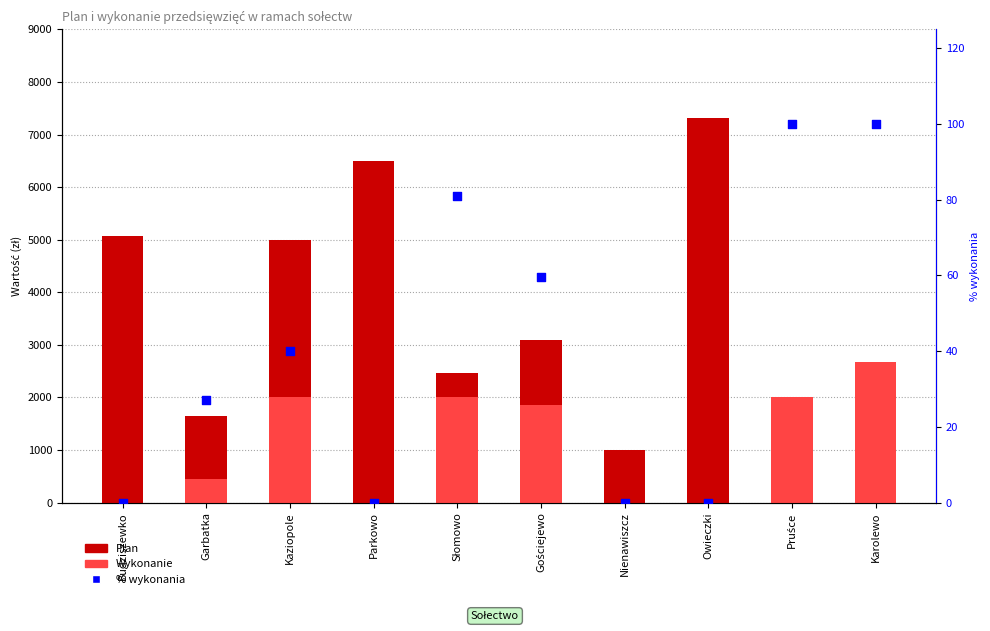

At which category is the sum across all series the highest?

Owieczki